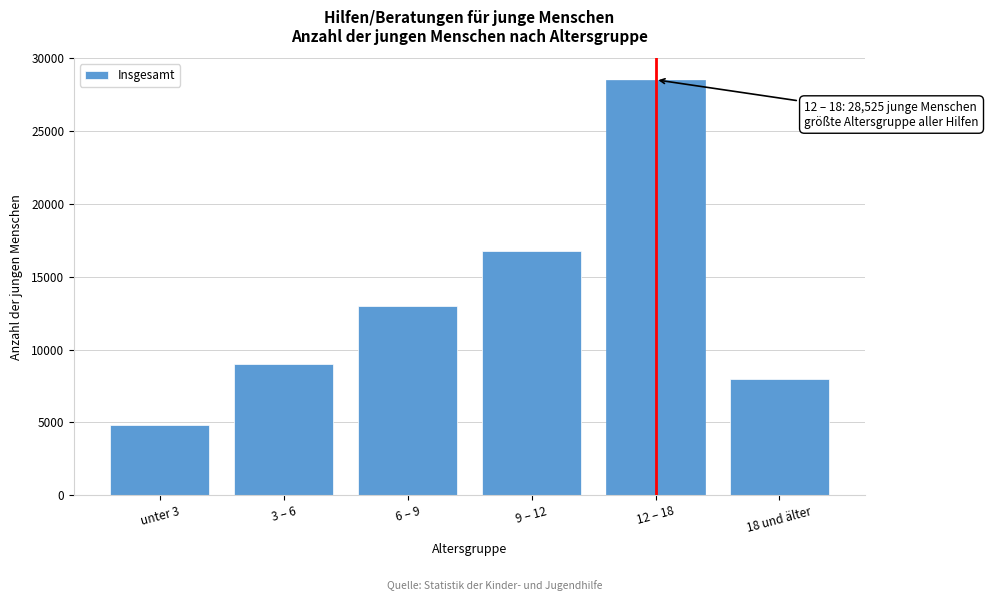

Reading left to right, what are all the values shown in this chart?

unter 3=4844	3 – 6=9040	6 – 9=12980	9 – 12=16784	12 – 18=28525	18 und älter=7980